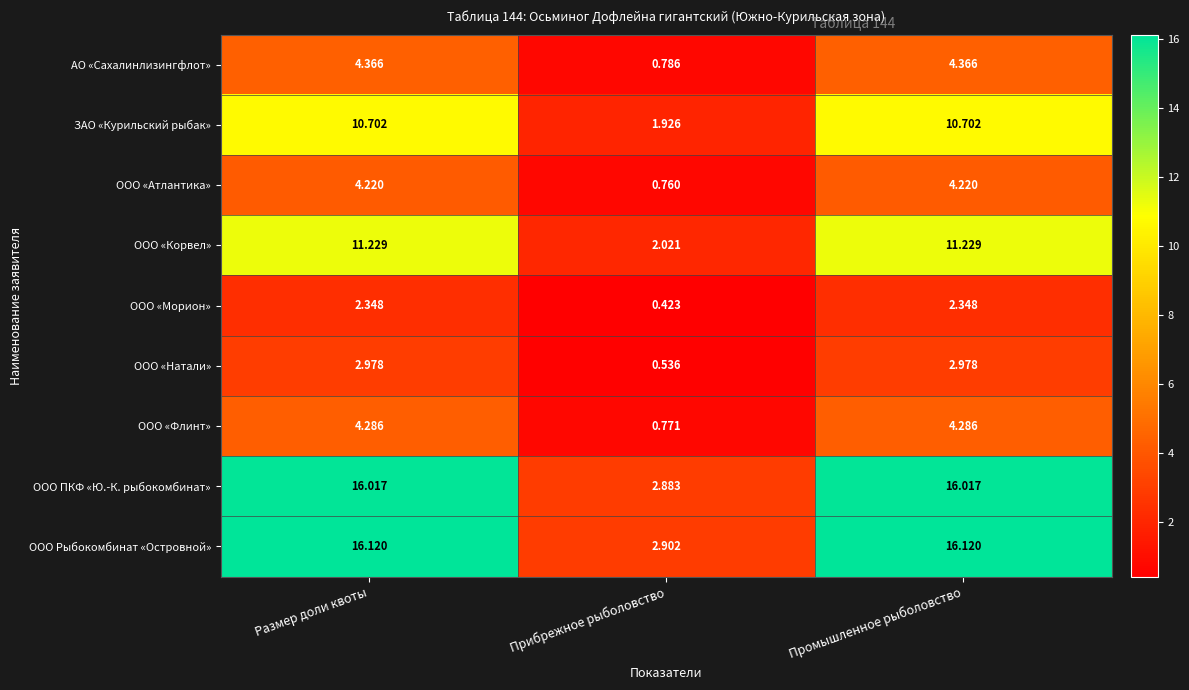

Which series has the largest total across all categories?

ООО Рыбокомбинат «Островной»